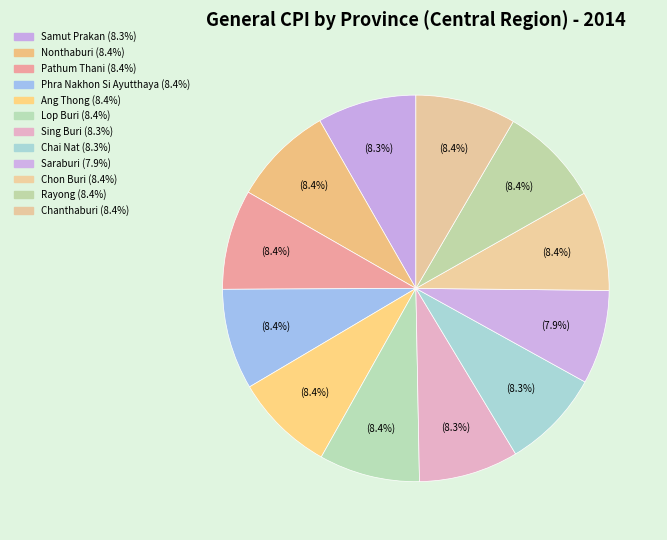

To the nearest percent, what portion does Samut Prakan represent?

8%